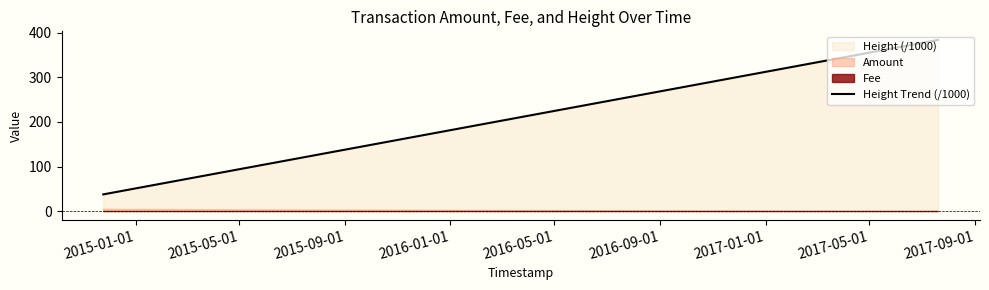

What is the maximum value for Height Trend (/1000)?

383.7